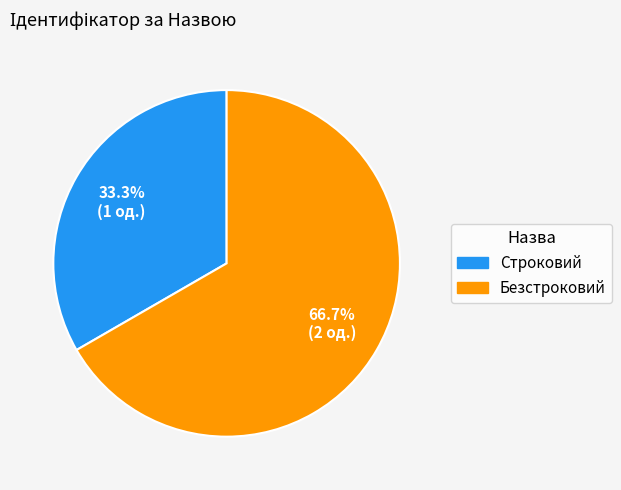

How many slices are in this pie chart?

2